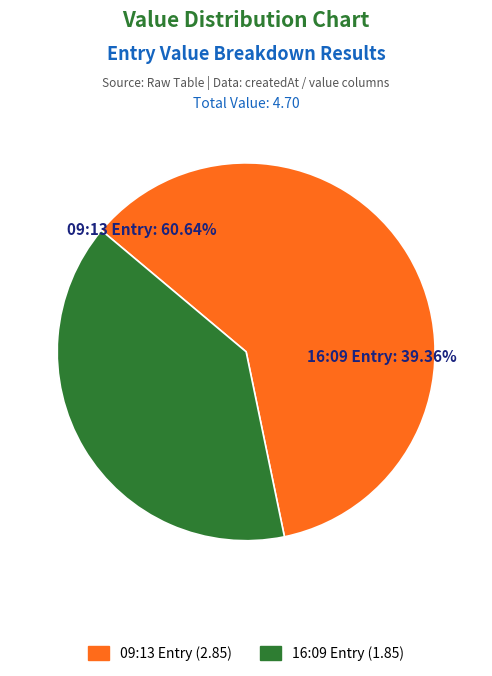

True or false: 2023-05-19T09:13:03.276Z accounts for 61% of the total.

True